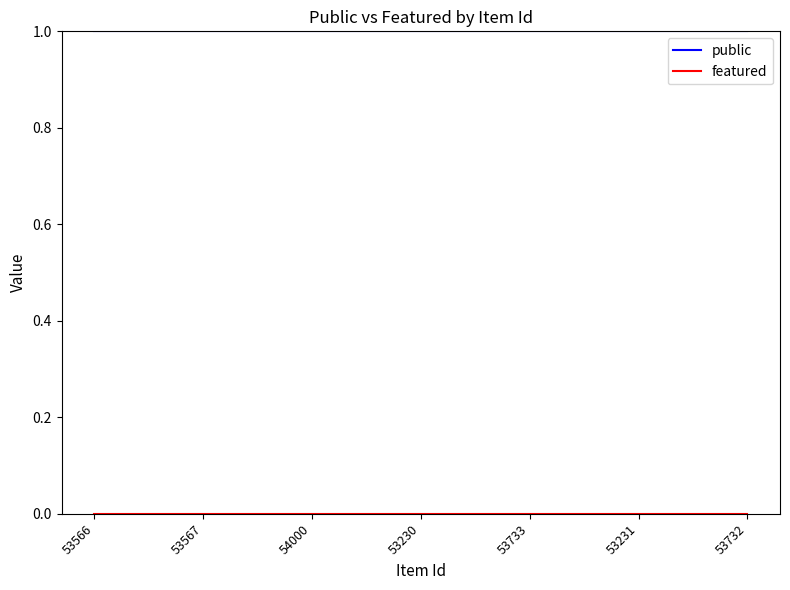

True or false: public has a value of 1 at 53567.

True